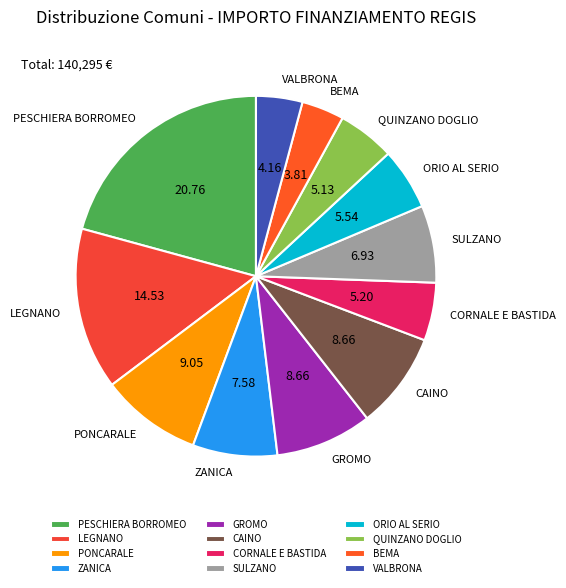

How many slices are in this pie chart?

12